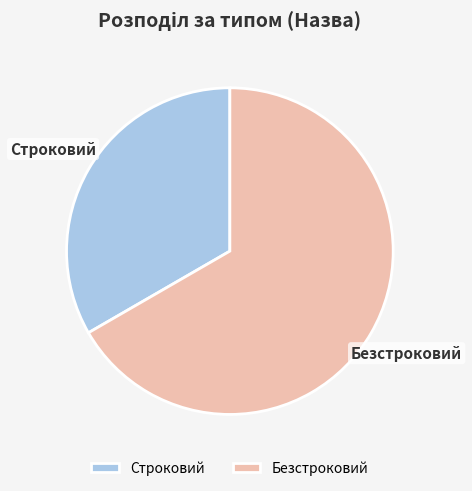

Does Строковий account for over 50% of the chart?

No